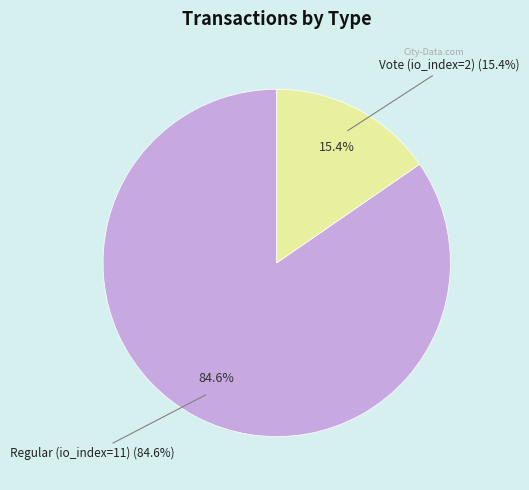

To the nearest percent, what is the difference between the Vote (io_index=2) and Regular (io_index=11) slice percentages?

69%